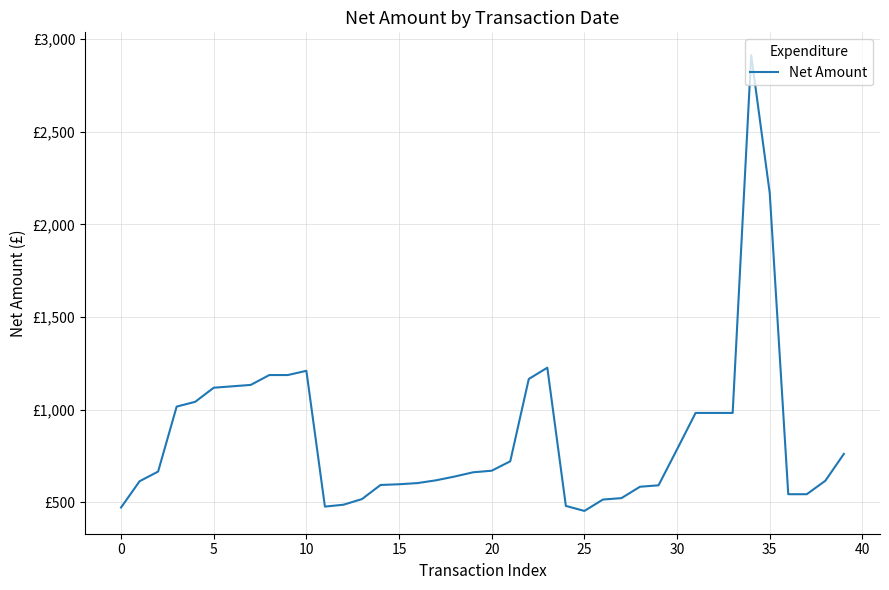

Is this an area chart (filled region under the line)?

No